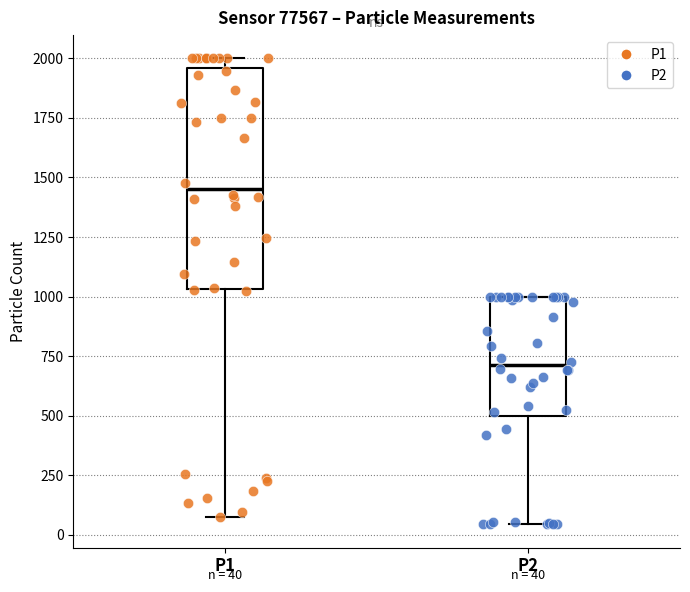

Comparing the boxes themselves (not the whiskers), which one is the tallest?

P1